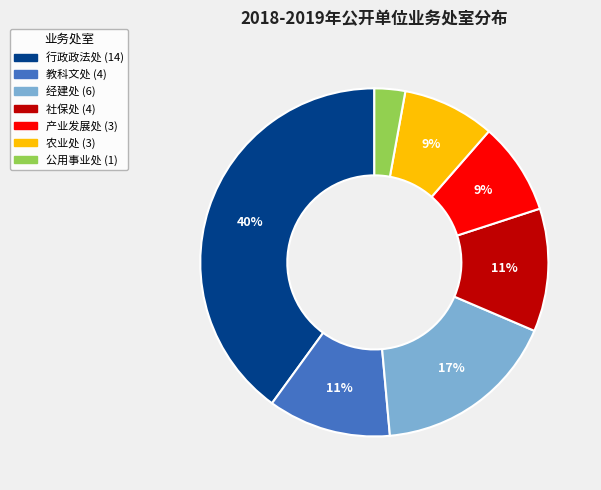

Is it true that 农业处 is 23% of the pie?

False